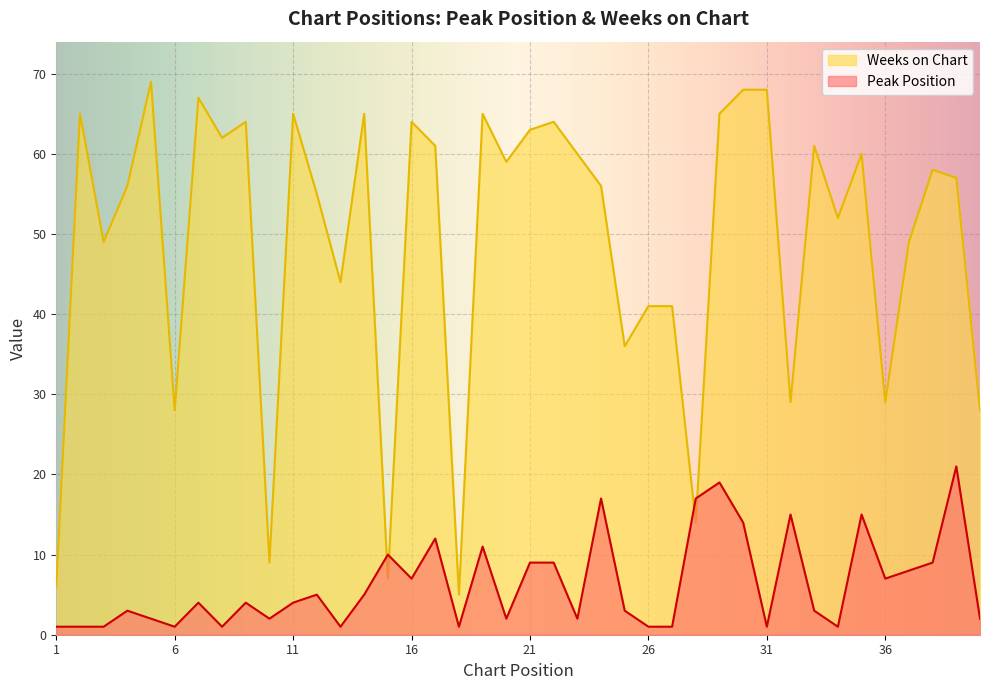

How many interior local valleys does the Peak Position series have?

11